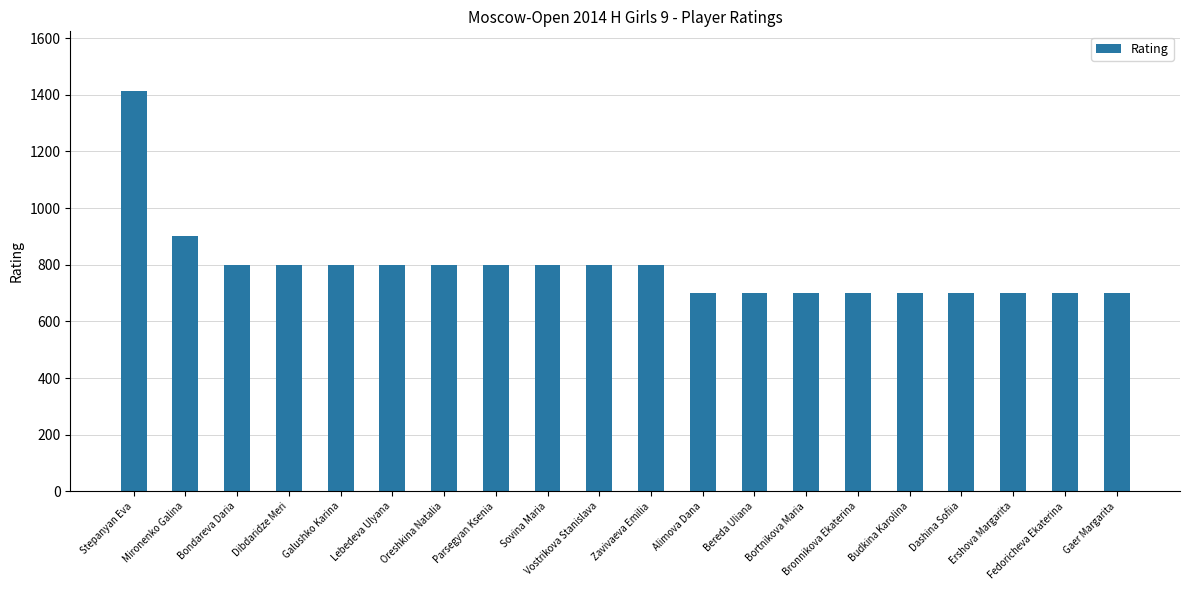

What is the ratio of the value at Budkina Karolina to the value at Vostrikova Stanislava?

0.9